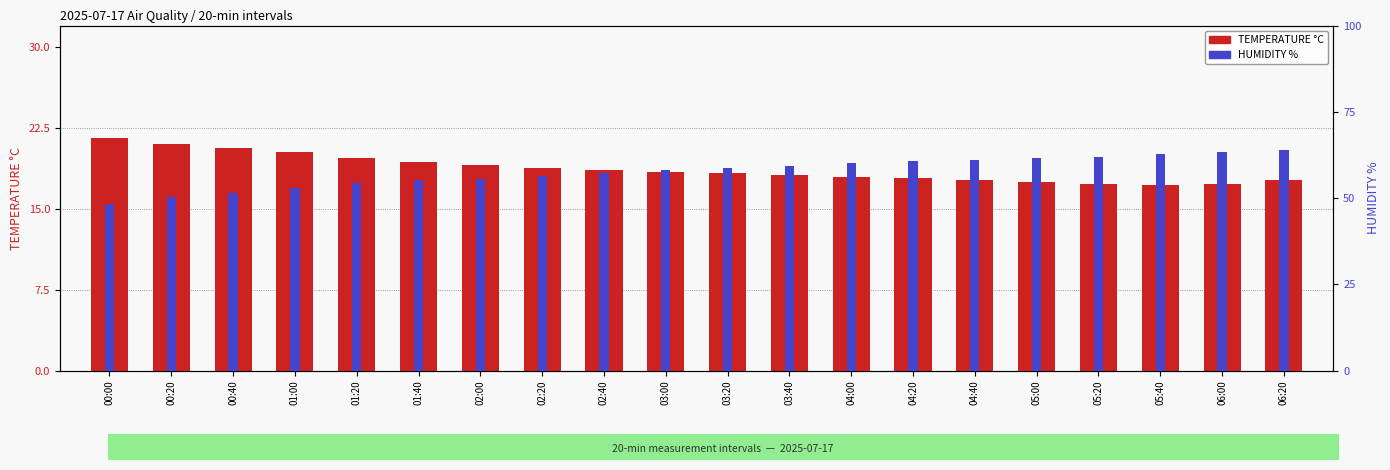

Where is HUMIDITY % nearest to the value 56?

02:00